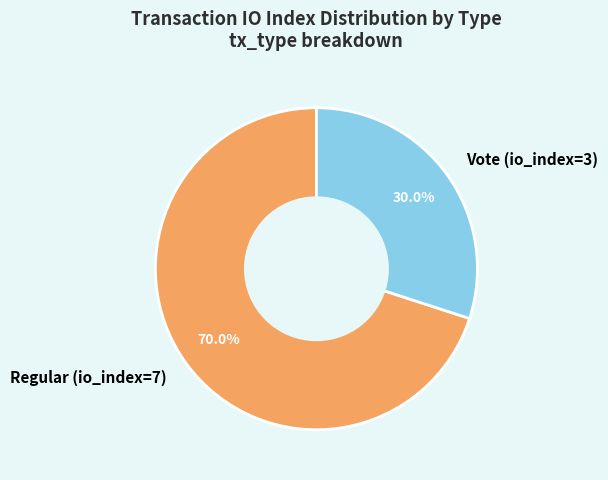

To the nearest percent, what is the difference between the largest and smallest slice percentages?

40%